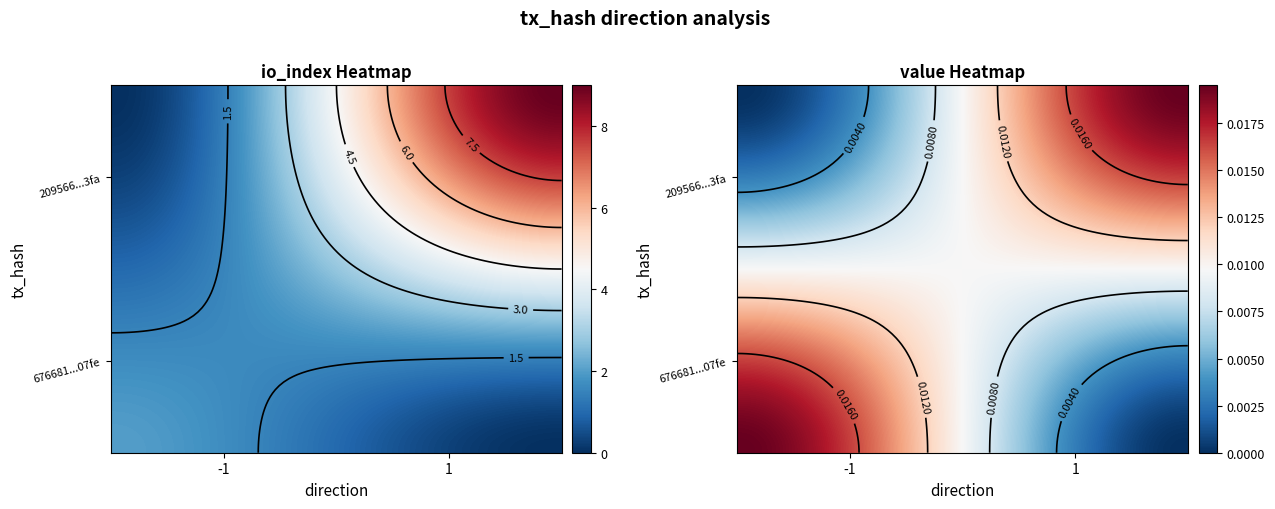

What is the sum of the 209566510569bd73e08fc127f6b451ee43cc3fa values at io_index and direction?

10